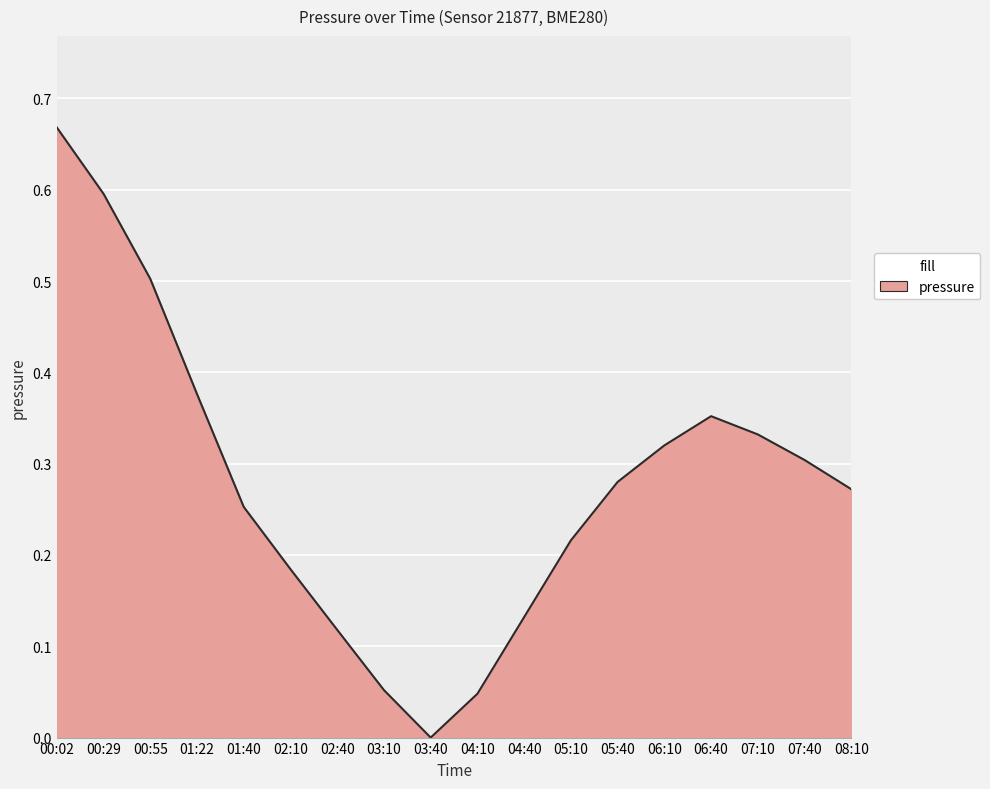

What position from the right is 05:40?

6